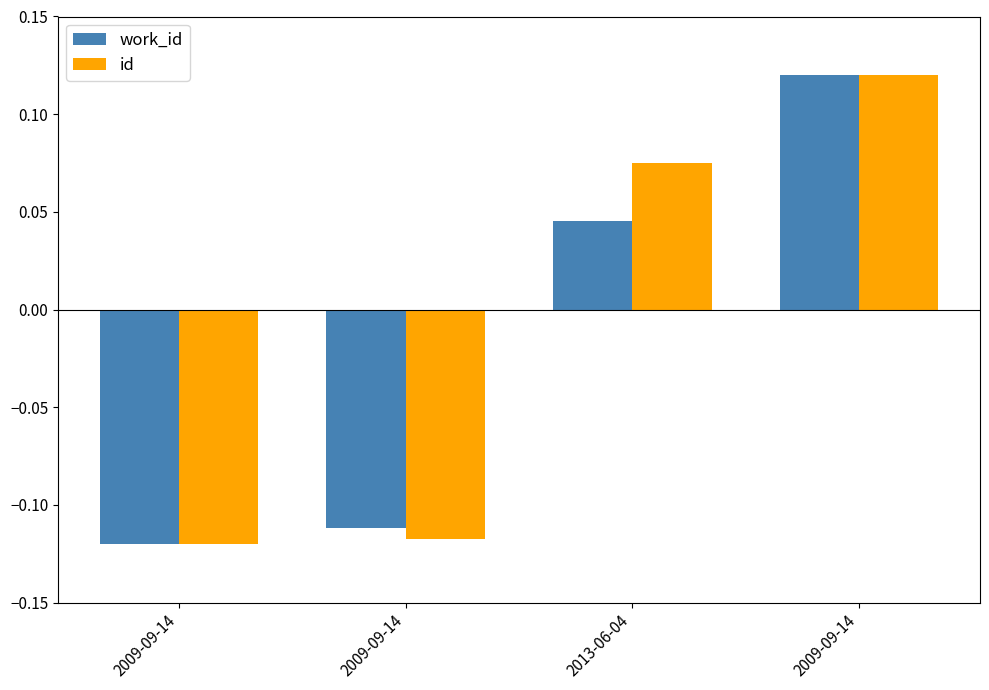

How many values in id are below zero?

2